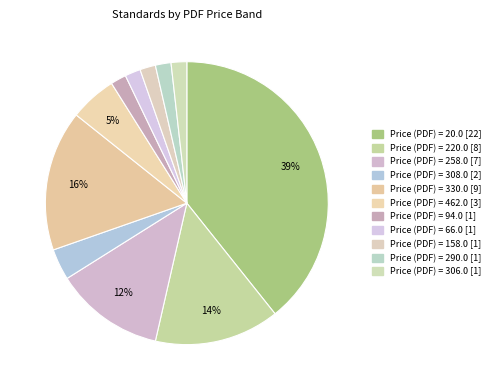

How many segments does this pie chart have?

11